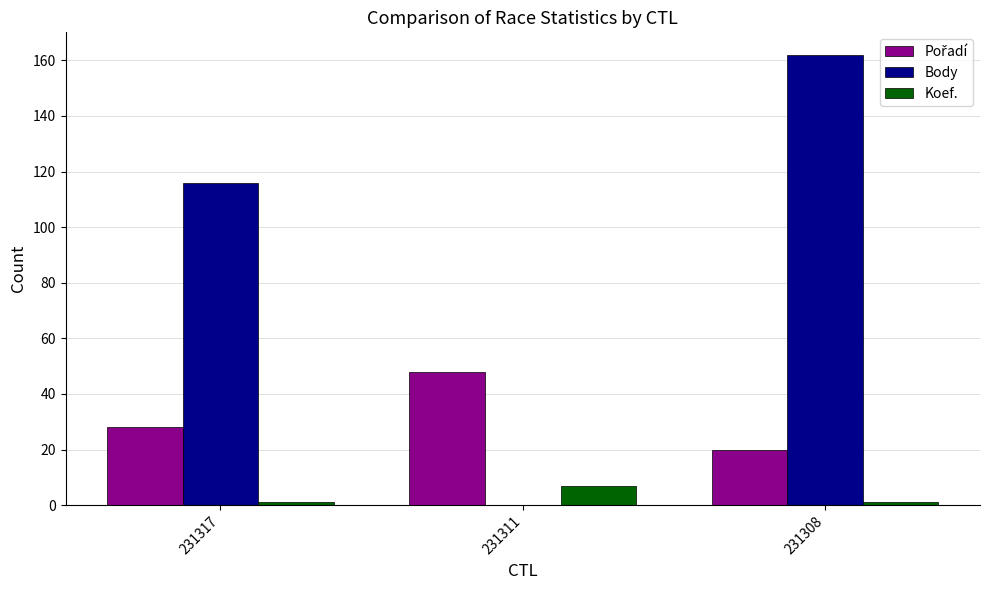

At which category is the sum across all series the highest?

231308